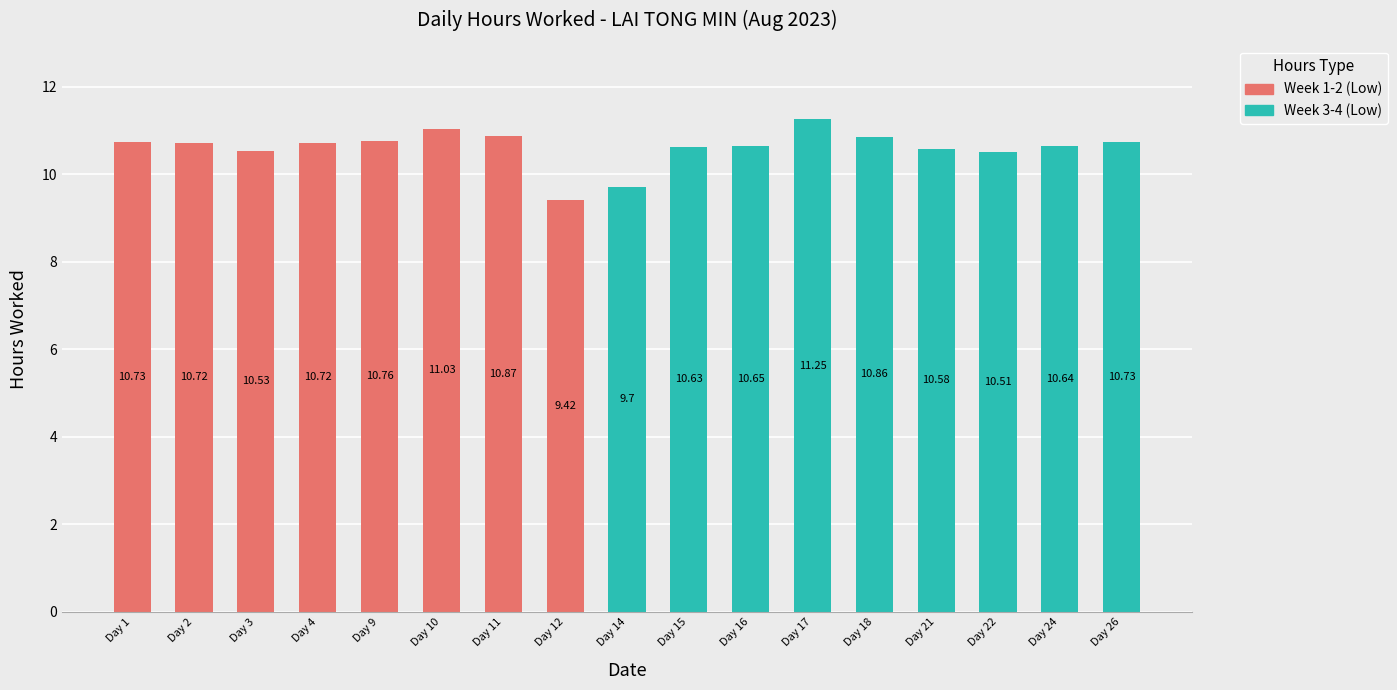

What is the value of the 4th bar from the left?

10.7